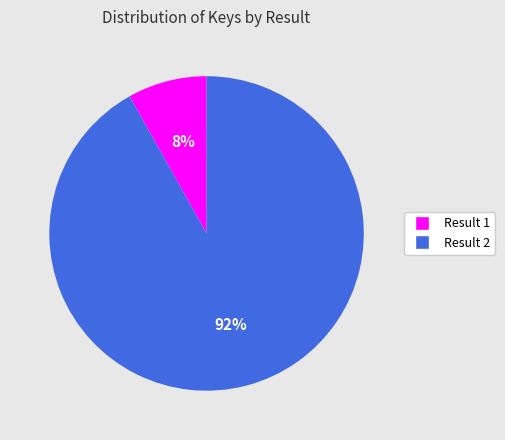

Is the sum of Result 2 and Result 1 greater than half?

Yes